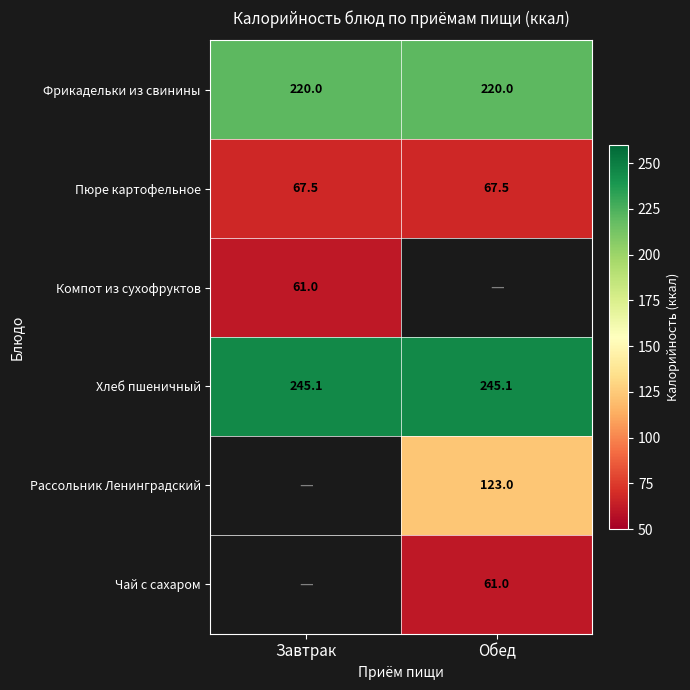

Read the Фрикадельки из свинины value at Завтрак.

220.0